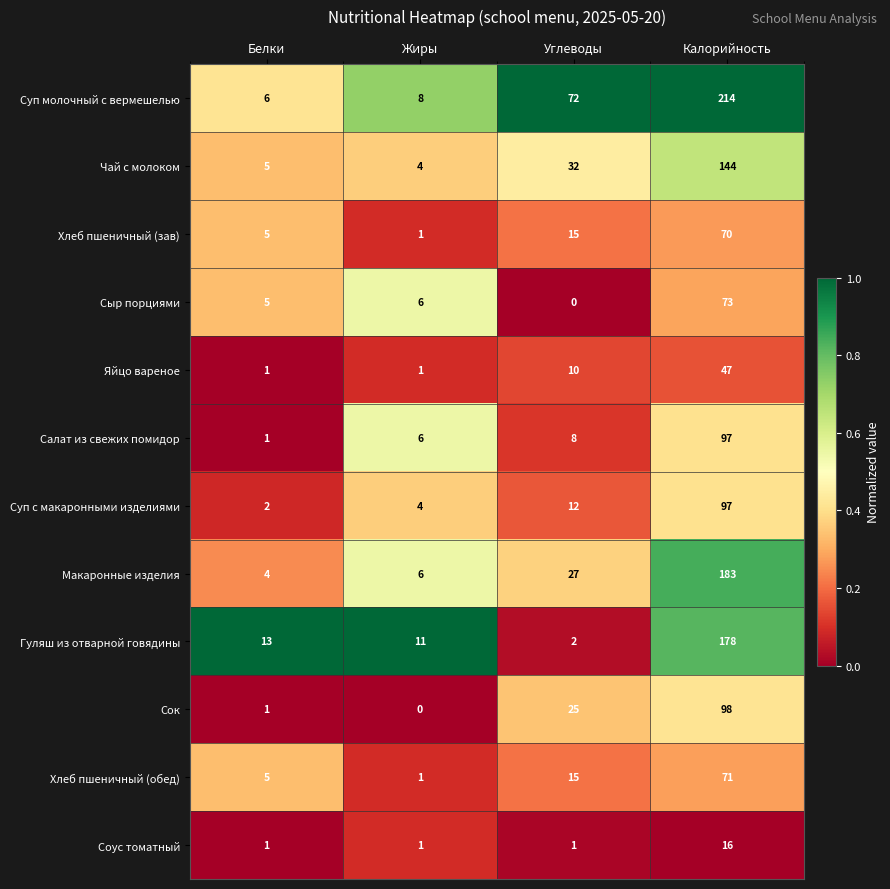

The value of Суп молочный с вермешелью at Углеводы is 72. True or false?

True